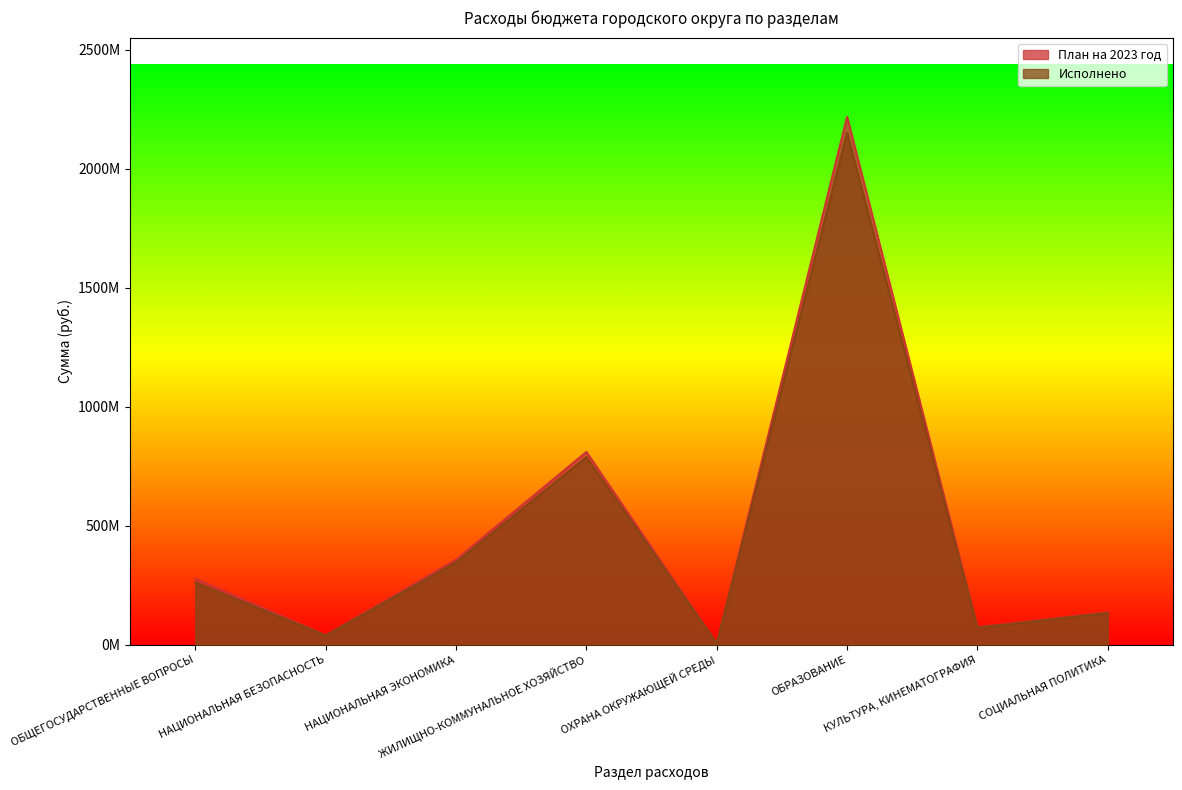

Does the chart have visible grid lines?

No